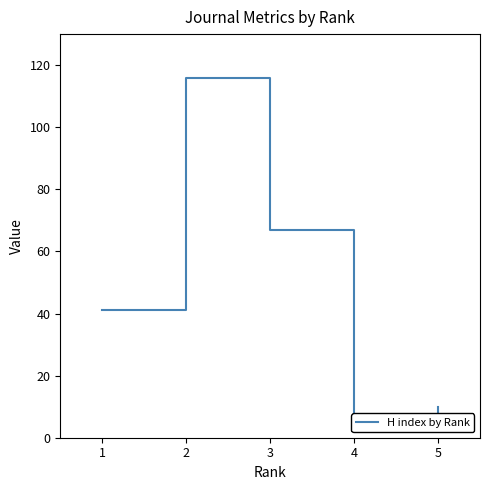

How many lines are shown in the chart?

1